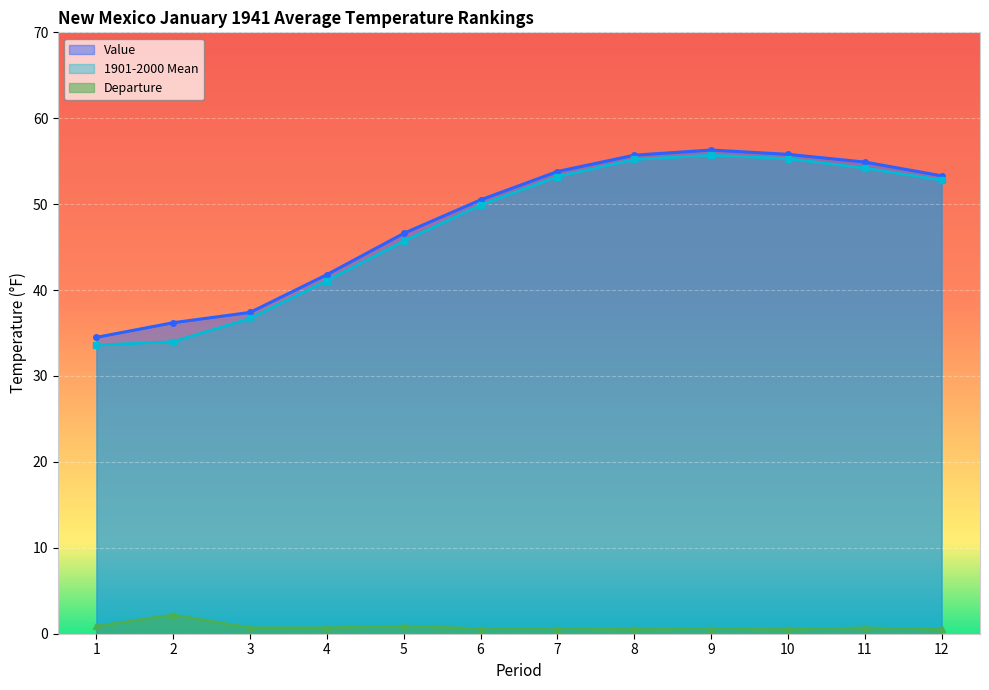

The 1901-2000 Mean series shows 14.1 at 3. True or false?

False